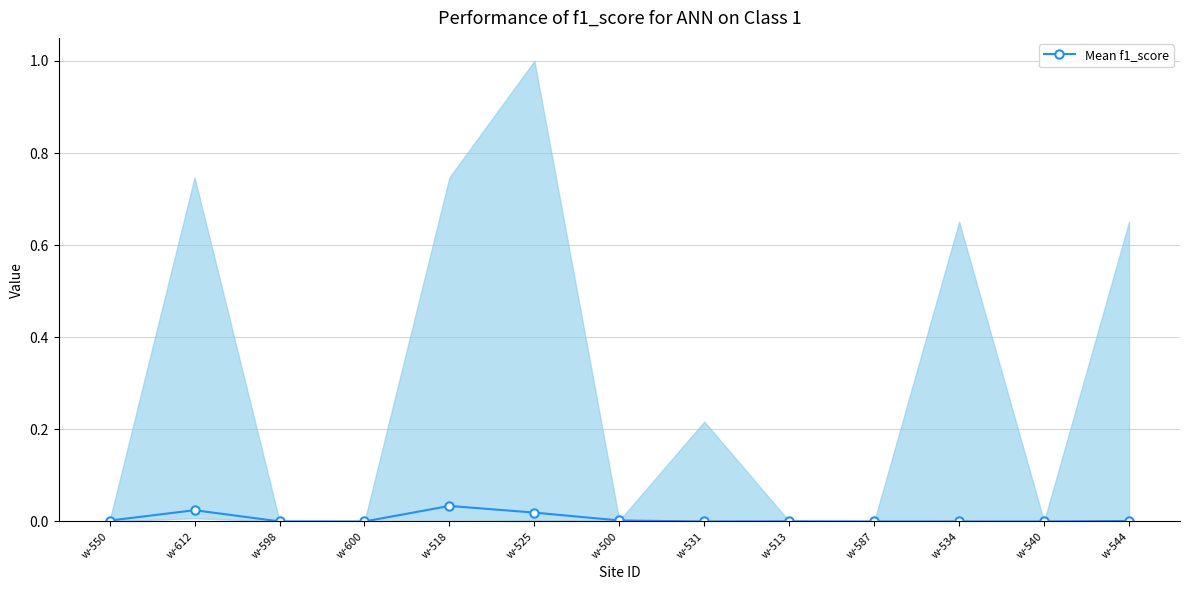

Rank the categories by value from lowest to highest.

w-600, w-531, w-587, w-534, w-540, w-598, w-513, w-544, w-550, w-500, w-525, w-612, w-518